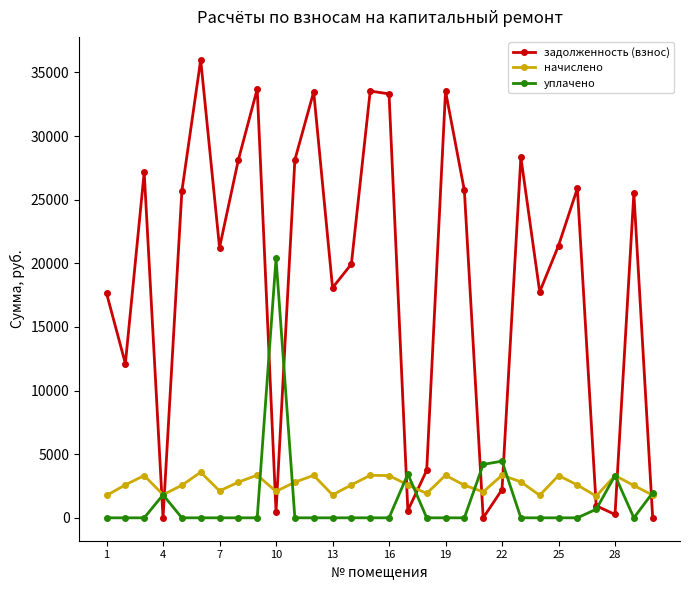

Rank the series by their maximum value, from highest to lowest.

задолженность (взнос), уплачено, начислено